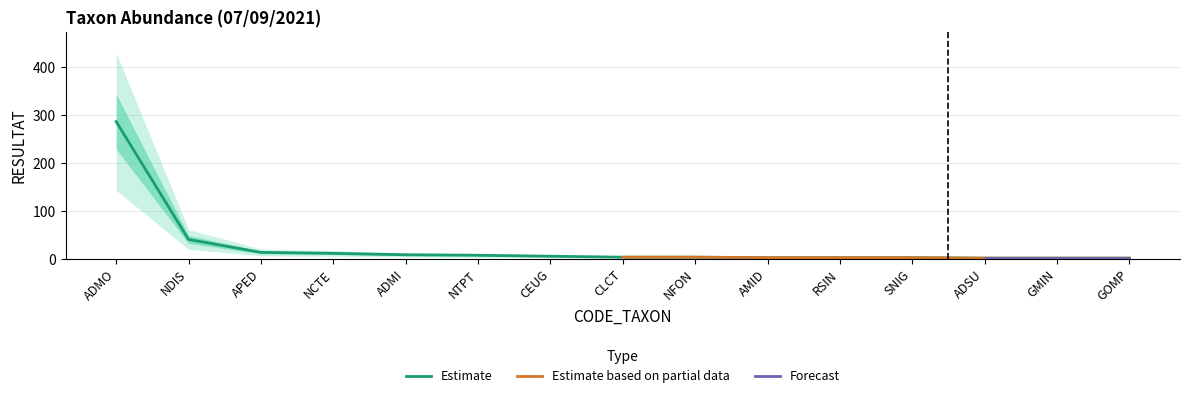

What is the value of the Top taxa (ADMO, NDIS, APED) point at the 3rd from the left?

14